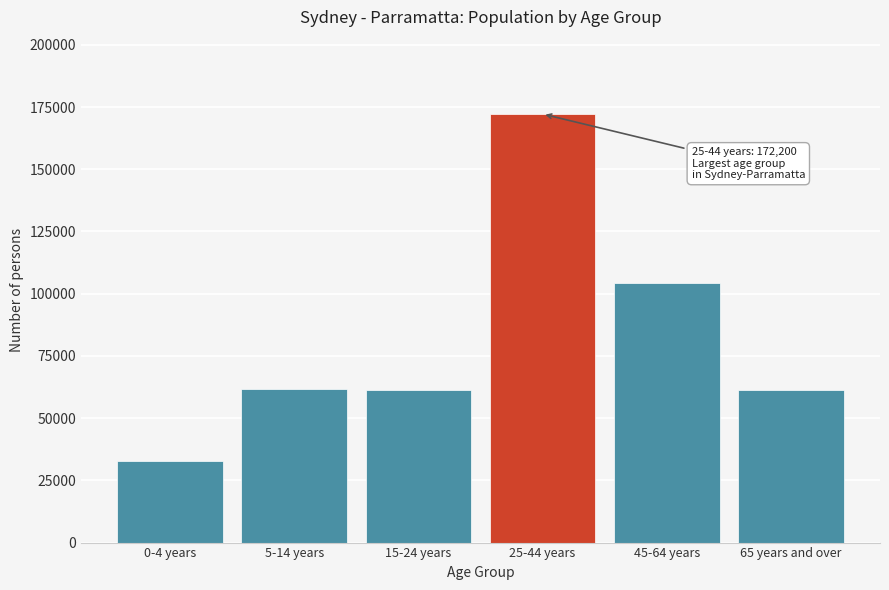

What is the label of the 6th bar from the right?

0-4 years